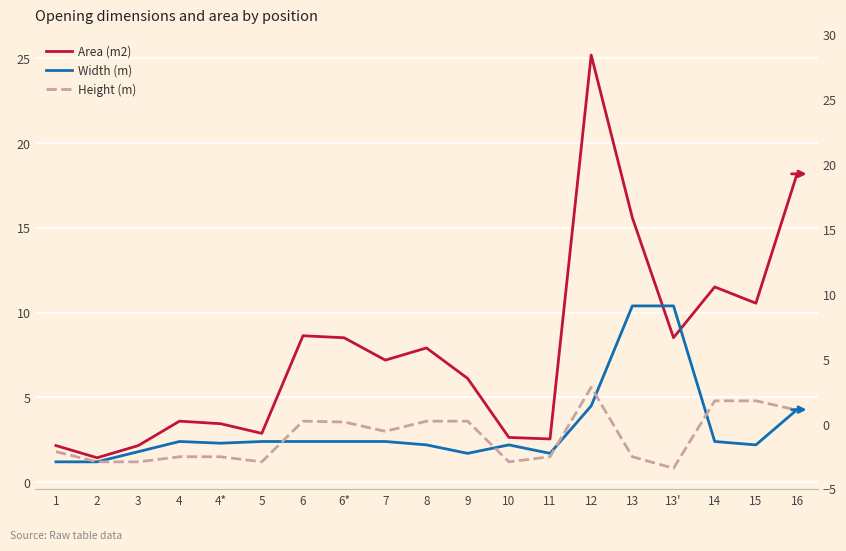

What is the difference between the maximum and second lowest values in the Width (m) series?

9.2